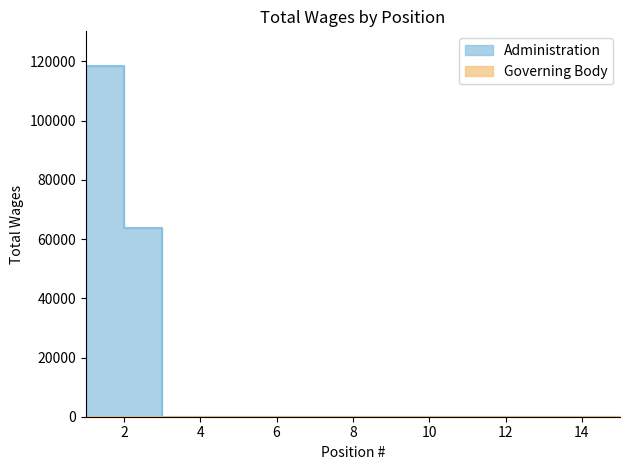

Where is the data nearest to the value 59166?

2.